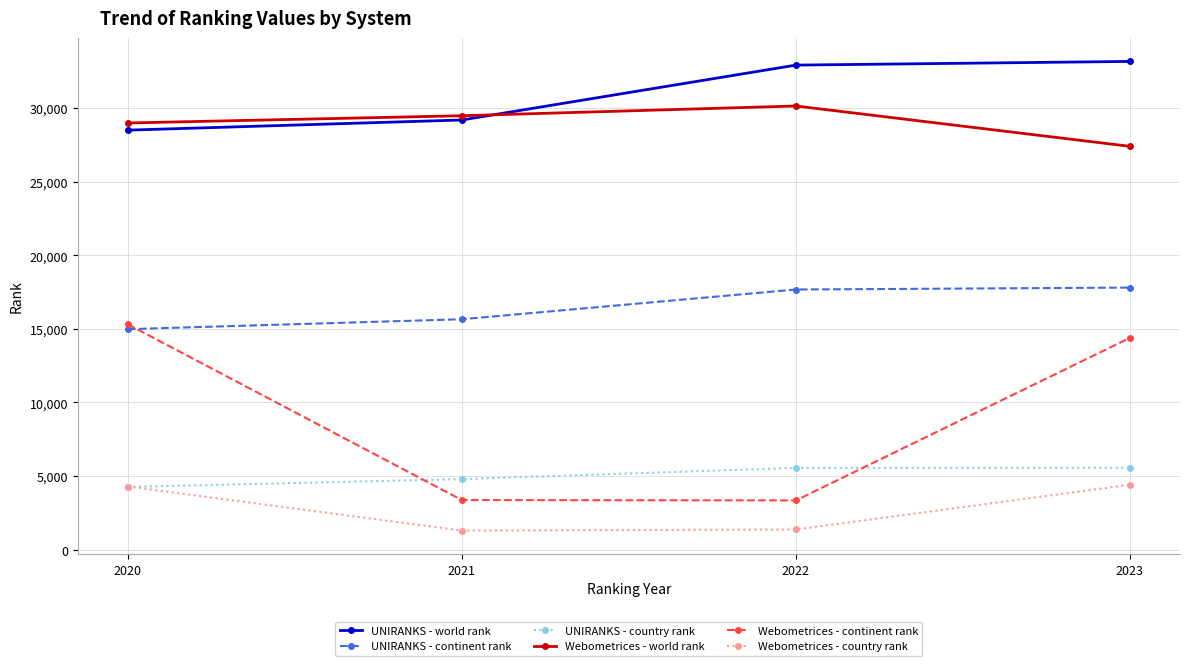

What is the difference between the UNIRANKS - world rank values at 2021 and 2023?

3978